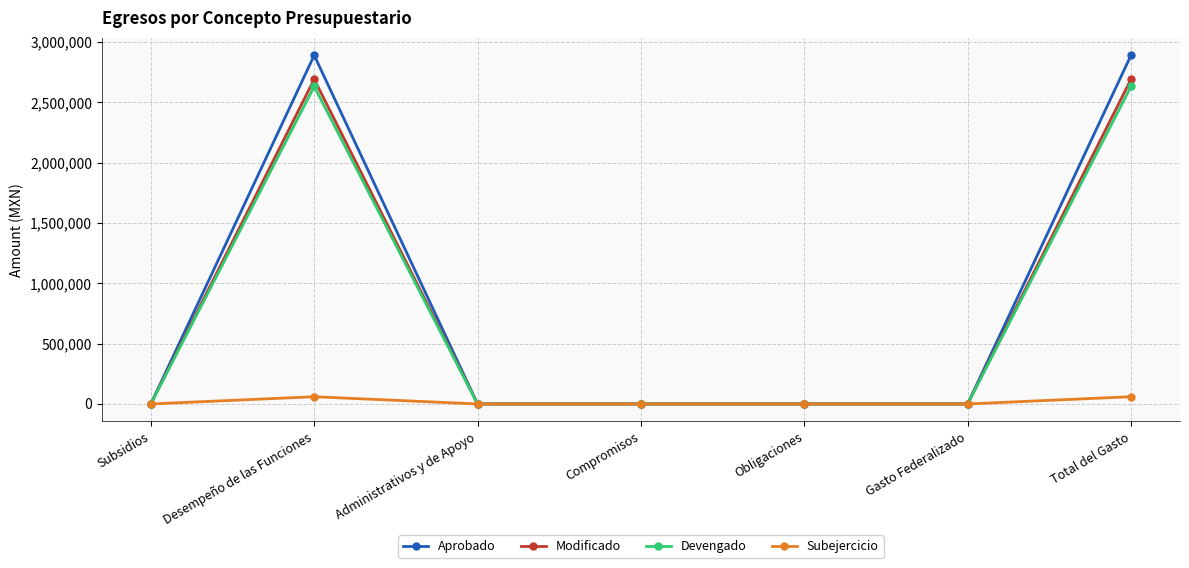

At which category does Aprobado reach its first local peak?

Desempeño de las Funciones